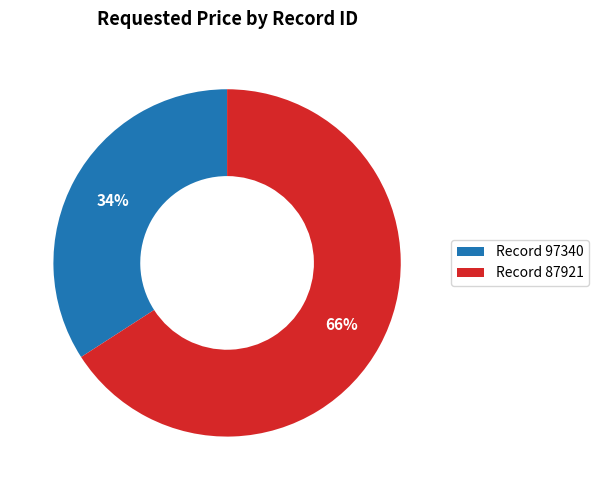

Is there any slice that represents more than half of the pie?

Yes